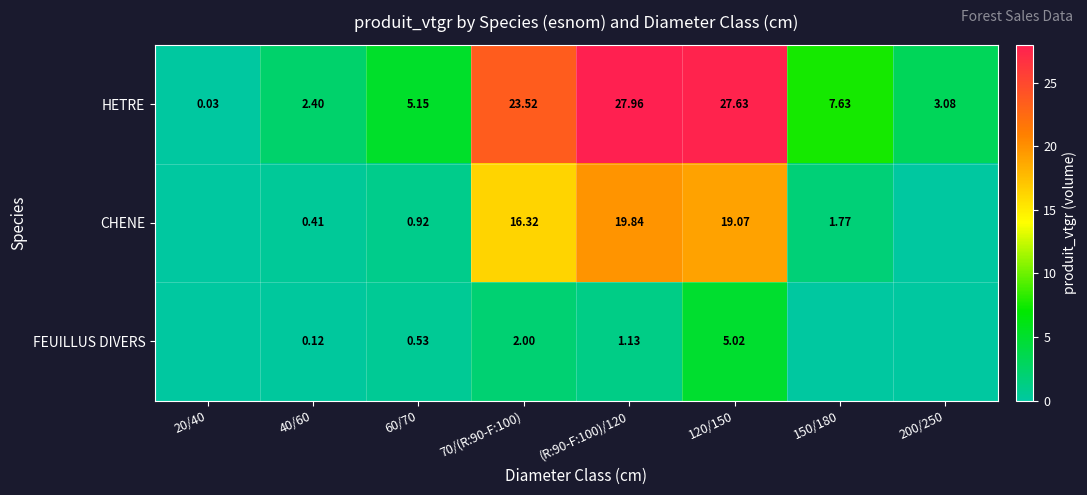

Which has a higher value, 120/150 or (R:90-F:100)/120?

(R:90-F:100)/120